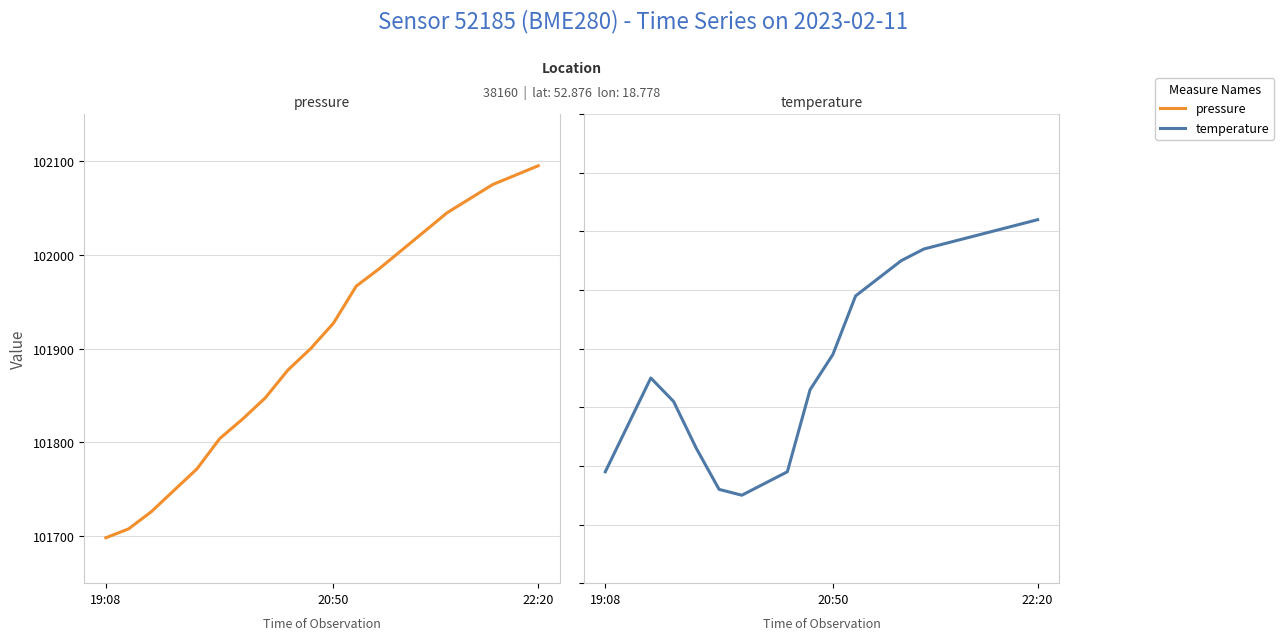

At how many categories does at least one series exceed 27307?

20